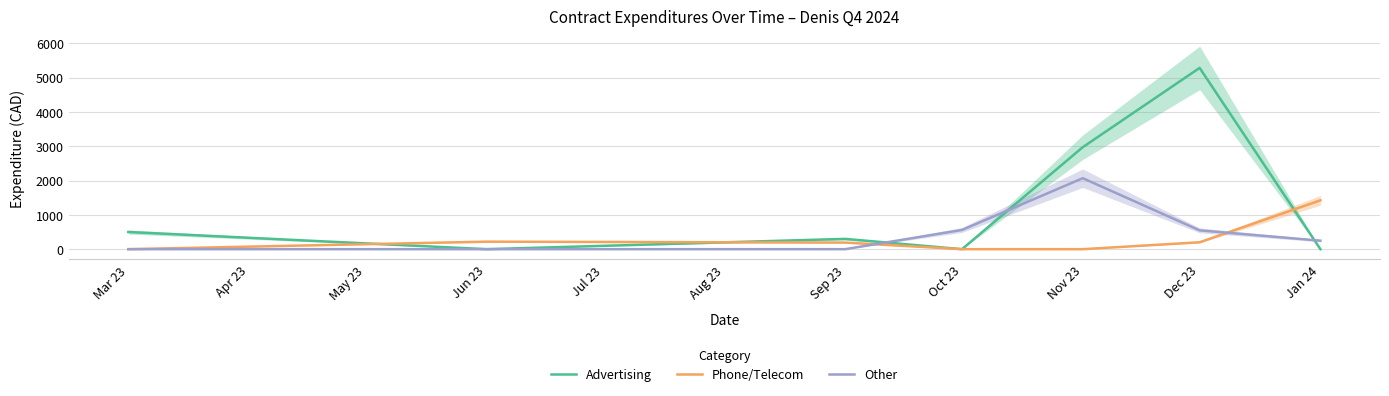

Does the chart have visible grid lines?

Yes